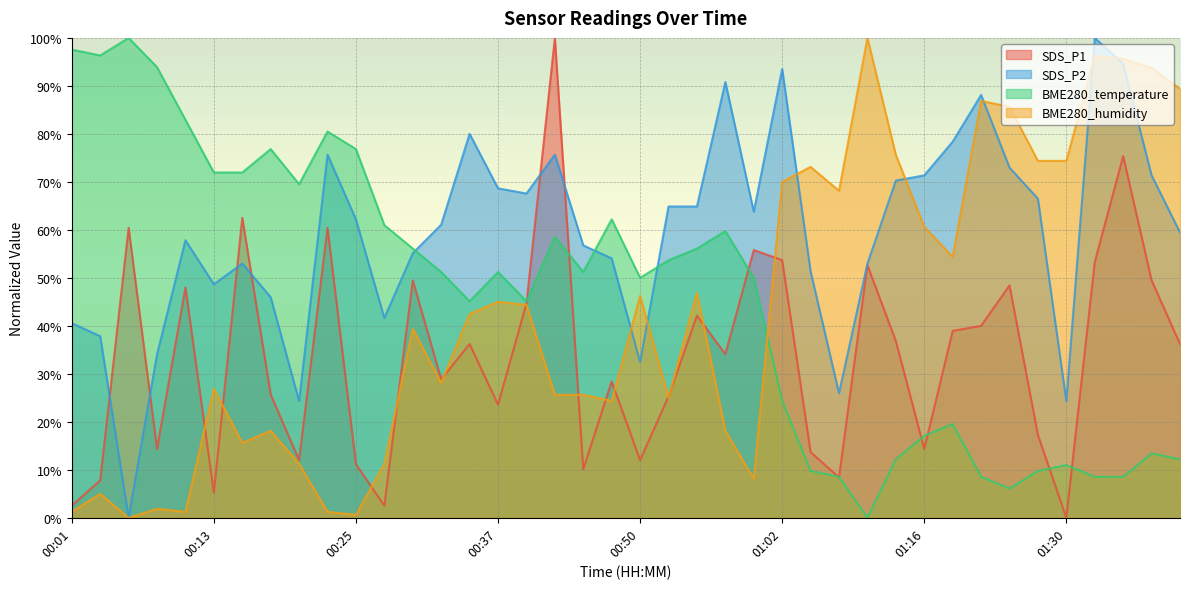

True or false: SDS_P2 and BME280_temperature cross at least once.

True